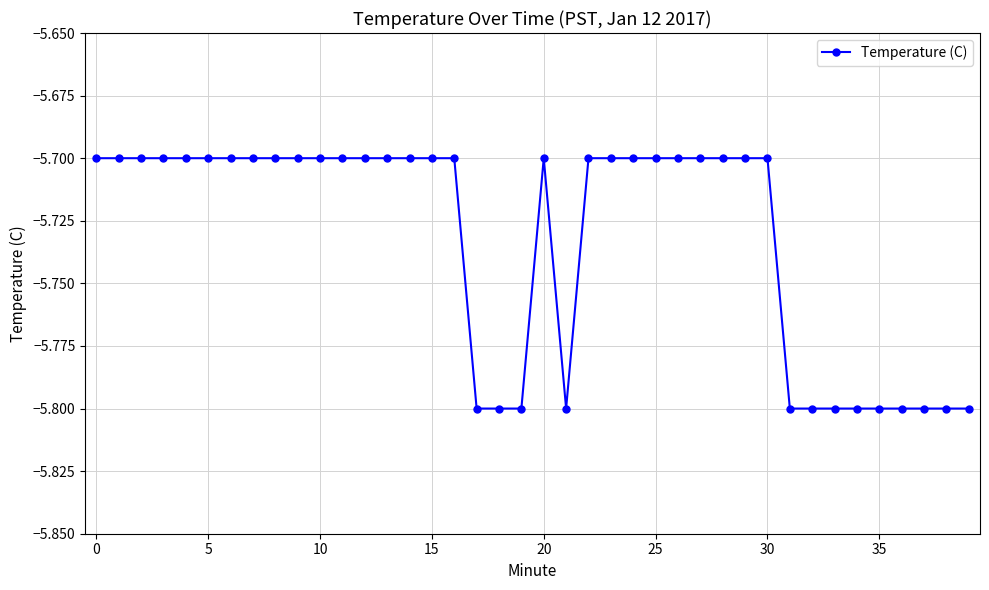

What is the difference between the maximum and second lowest values?

0.1